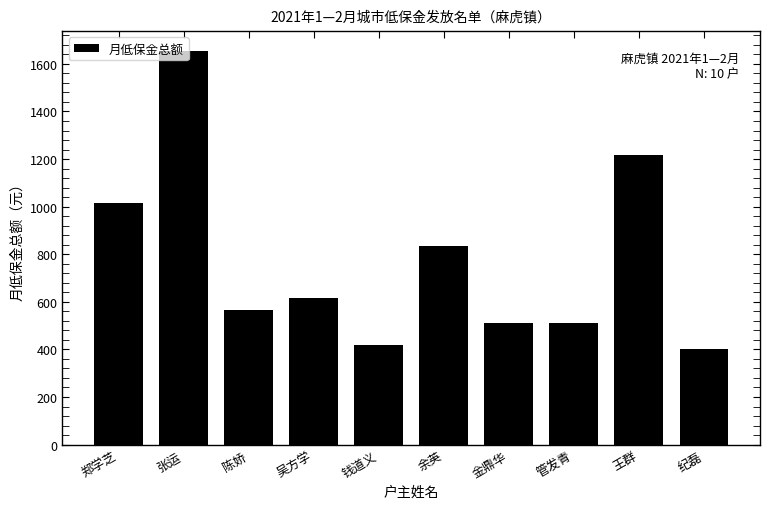

How many data points are less than 615?

5